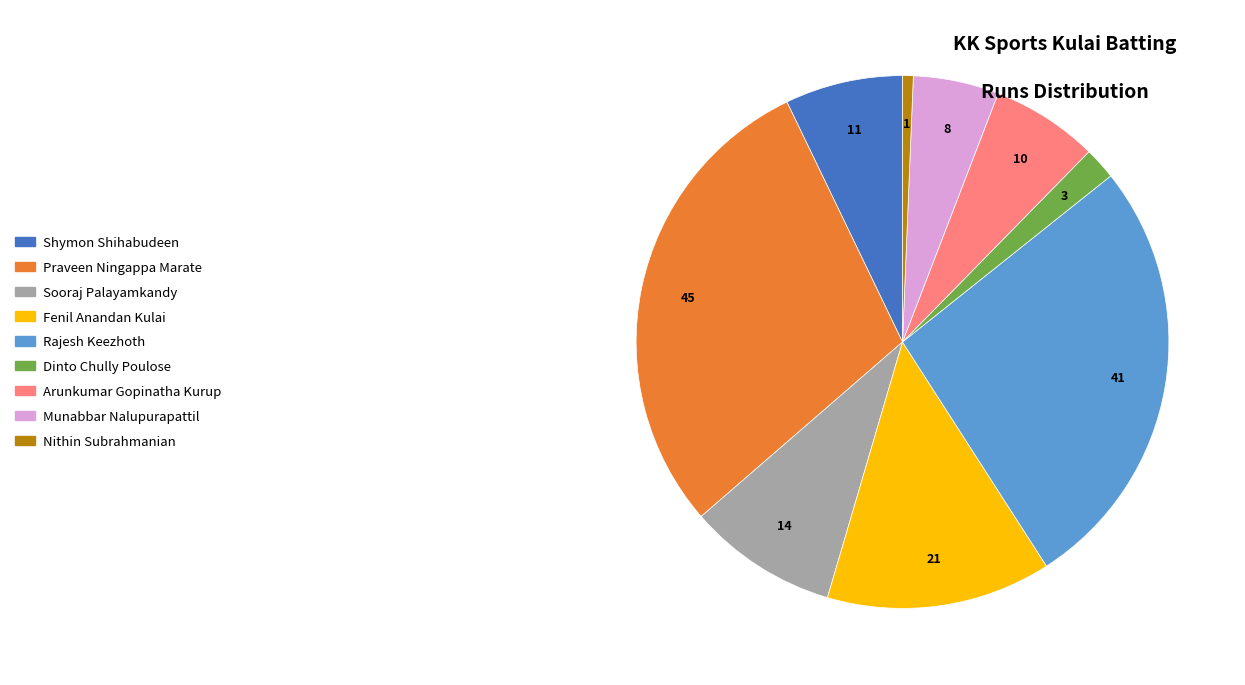

Is there a majority slice in this chart?

No